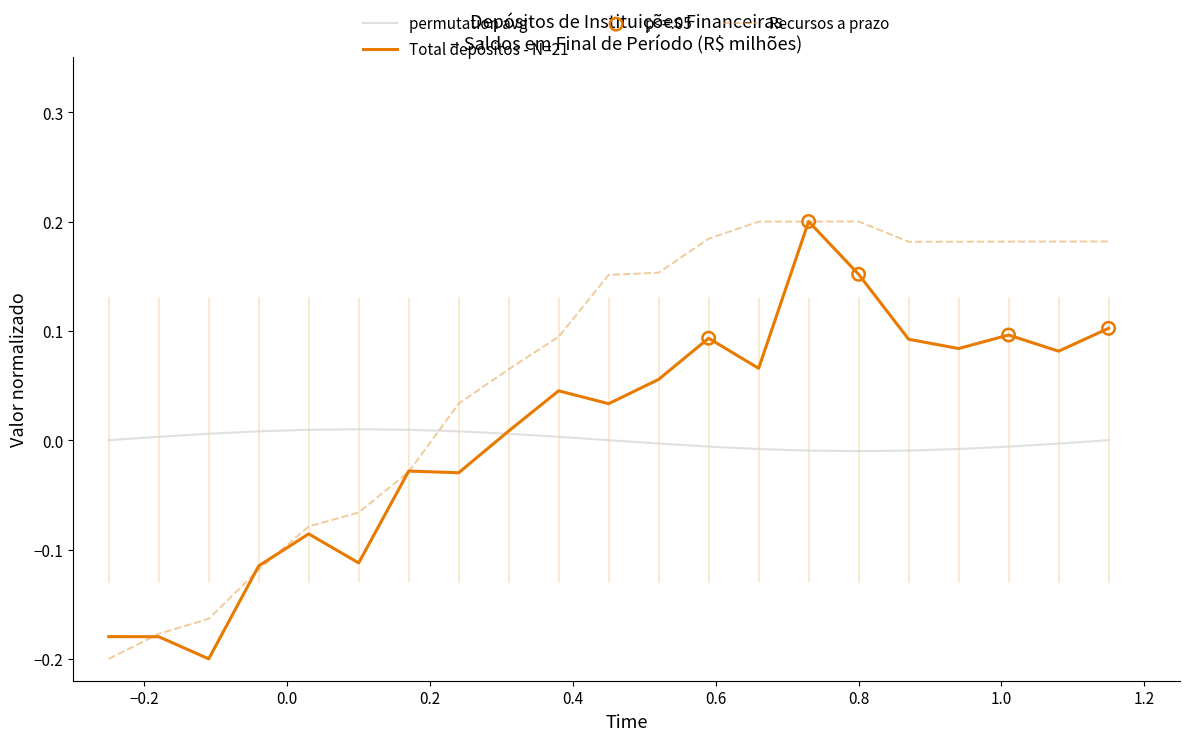

How many intersections are there between Recursos a prazo and permutation avg?

1